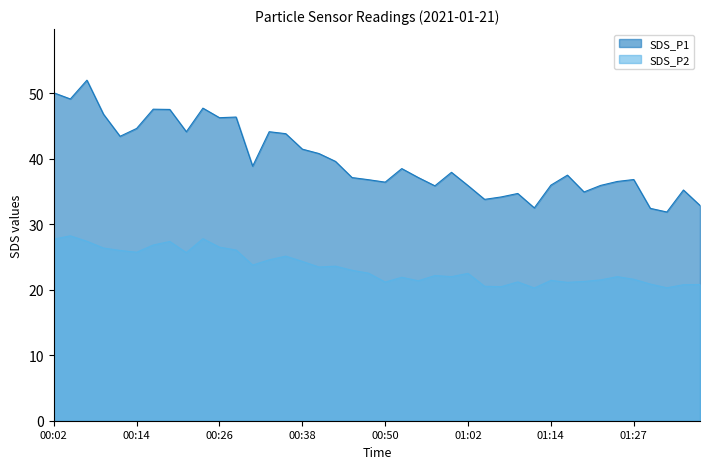

Which category has the highest value in the SDS_P2 series?

00:04